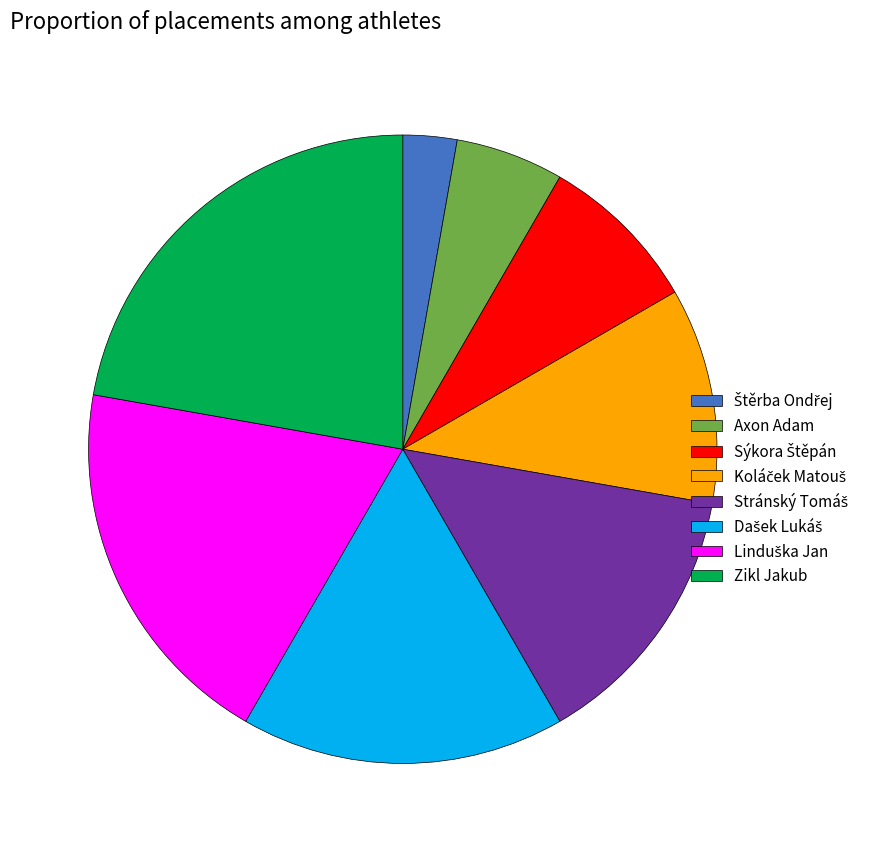

Which category has the biggest portion of the pie?

Zikl Jakub